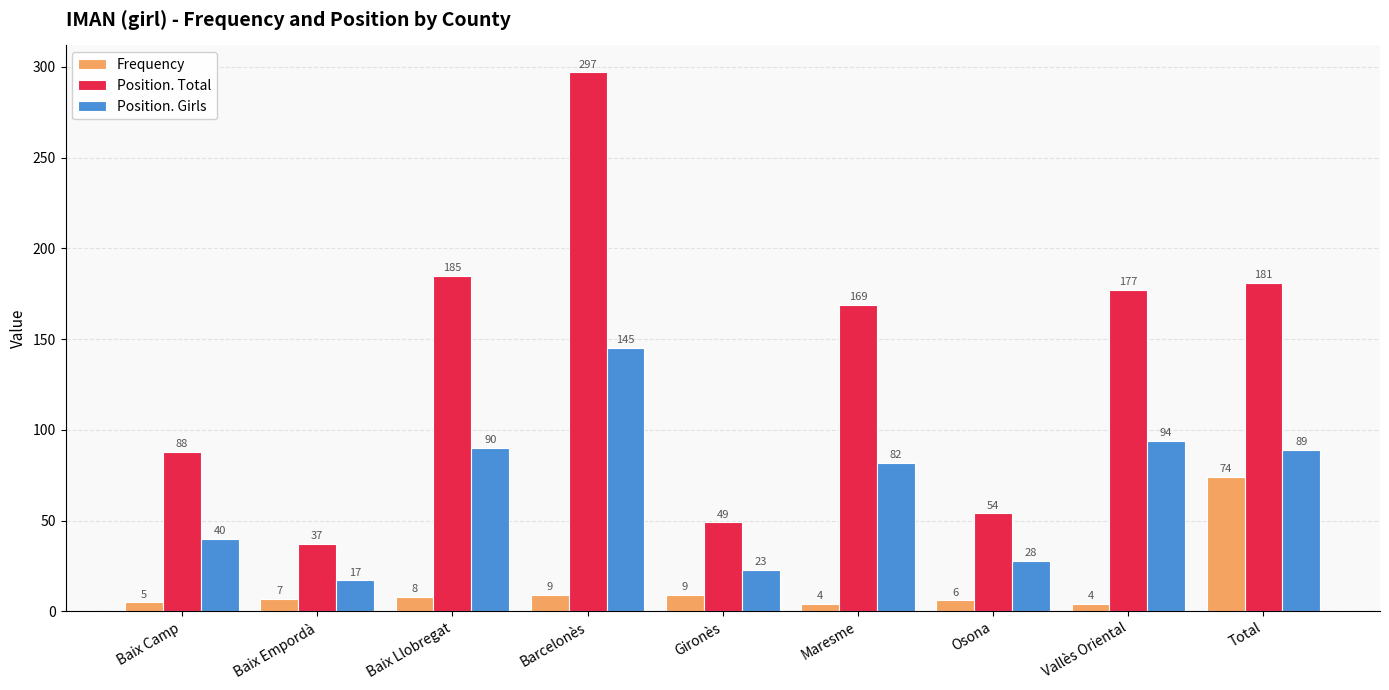

What is the highest value of the Frequency series?

74